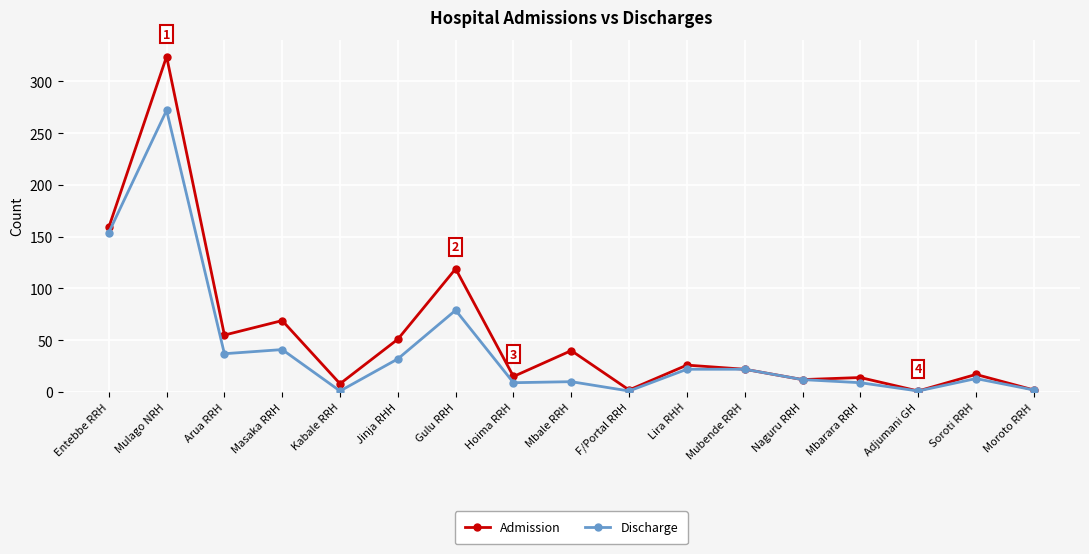

What is the total value across all series at Moroto RRH?

4